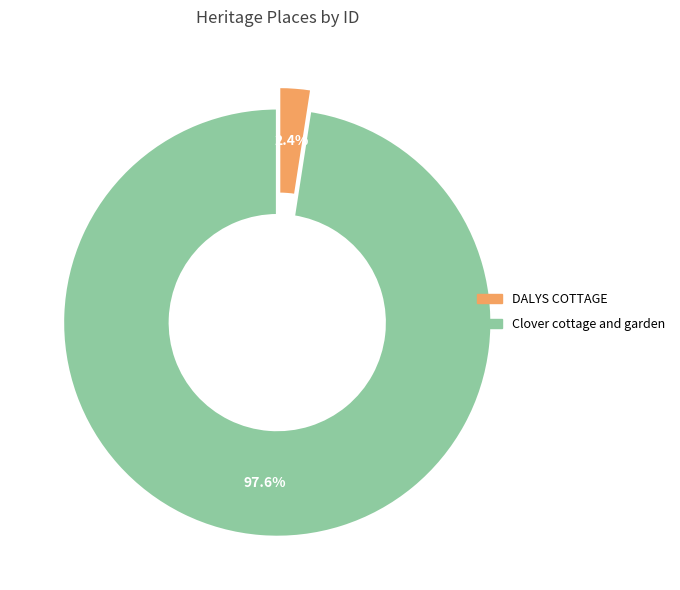

To the nearest percent, what is the average slice percentage?

50%